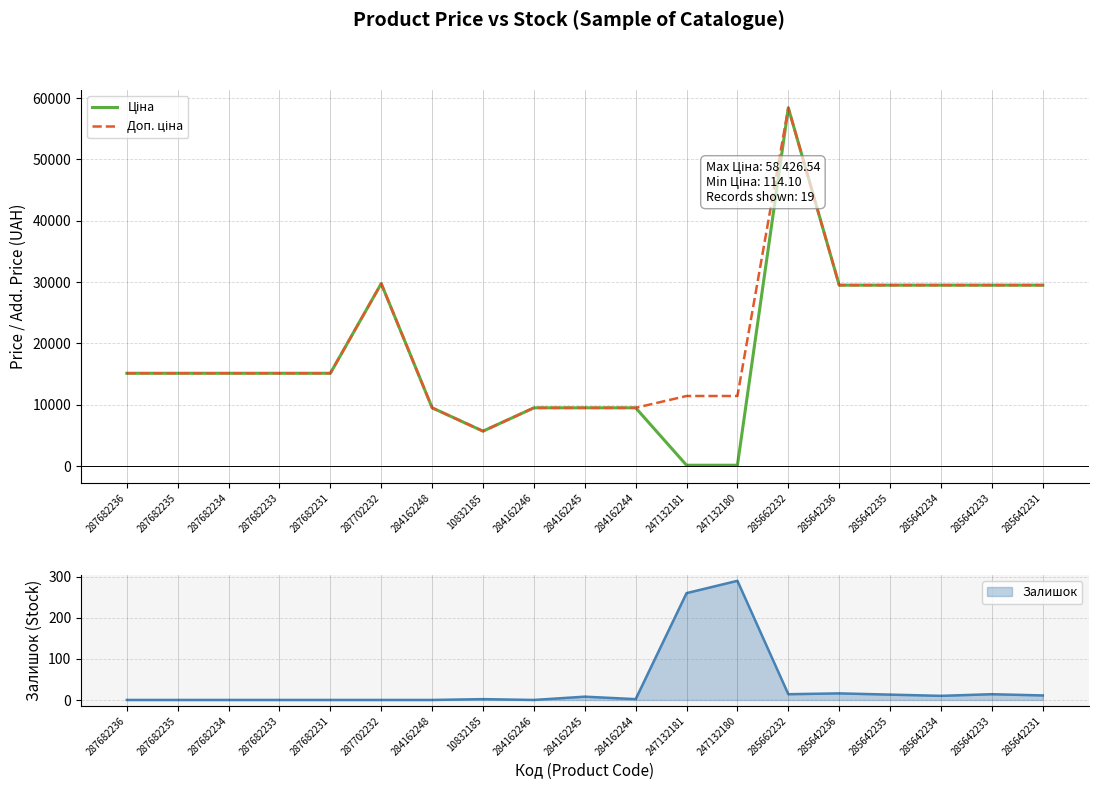

At which category is the sum across all series the highest?

285662232